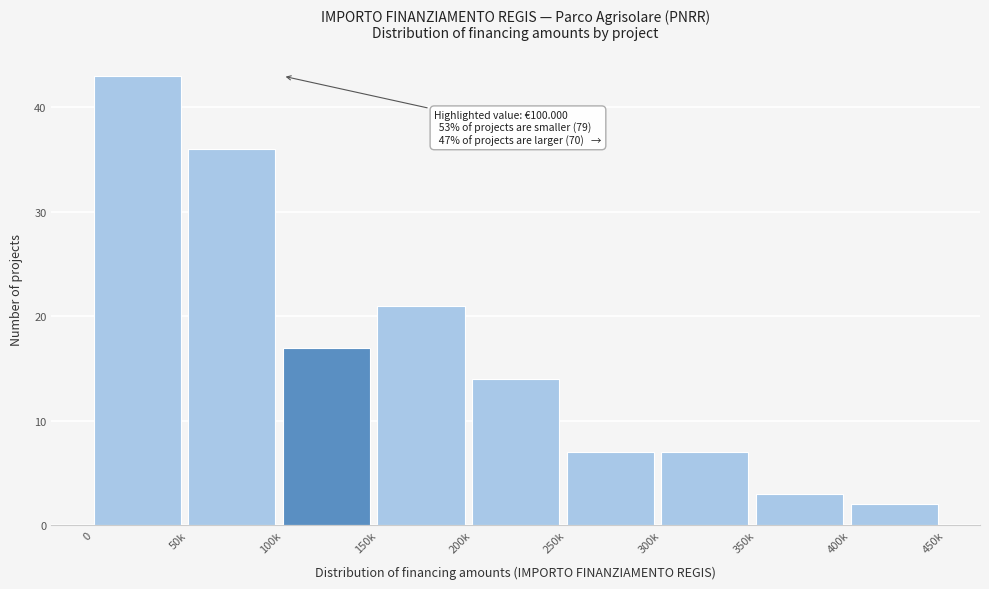

Reading right to left, what are all the values shown in this chart?

400k=2	350k=3	300k=7	250k=7	200k=14	150k=21	100k=17	50k=36	0=43